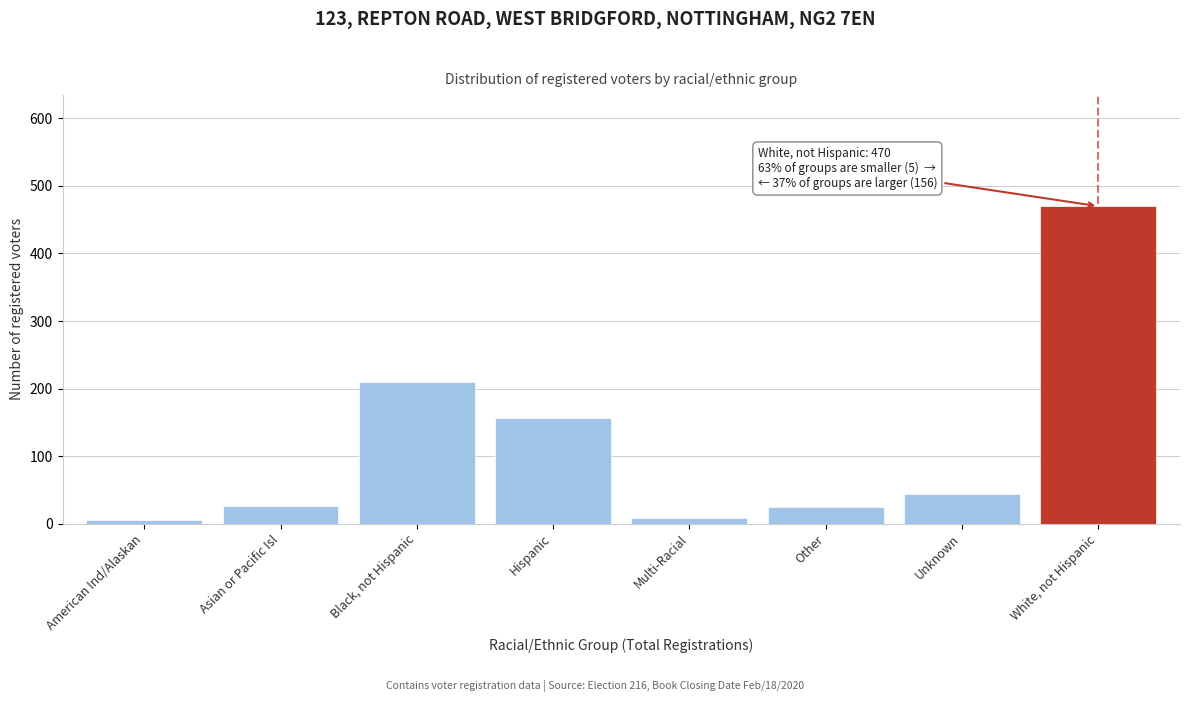

Rank the categories by value from lowest to highest.

American Ind/Alaskan, Multi-Racial, Other, Asian or Pacific Isl, Unknown, Hispanic, Black, not Hispanic, White, not Hispanic